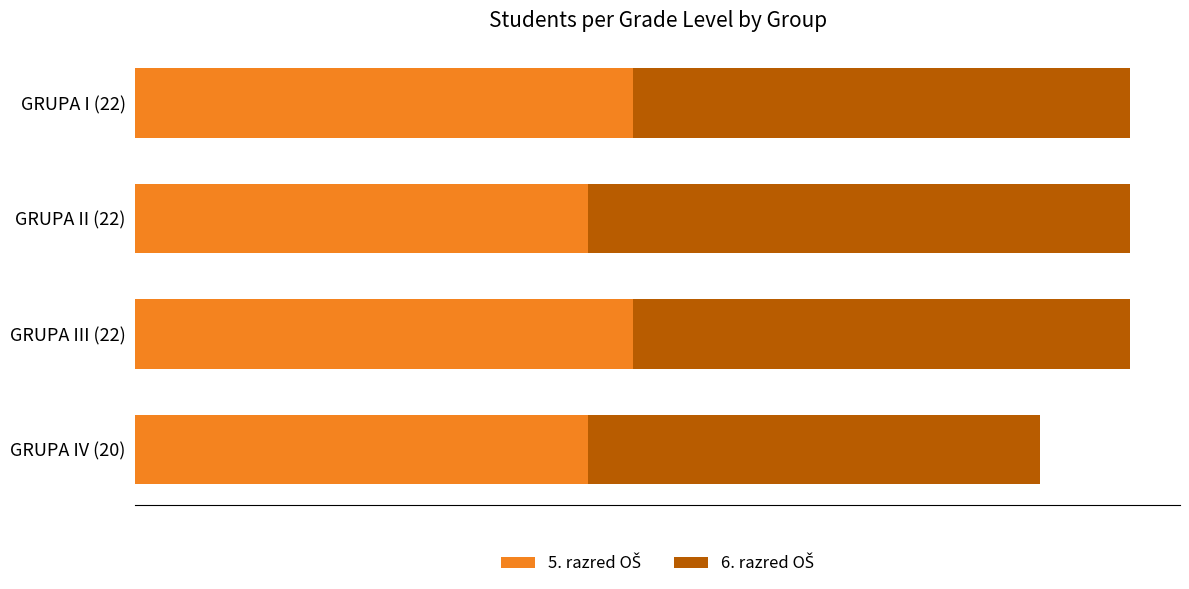

How many distinct data groups are displayed?

2